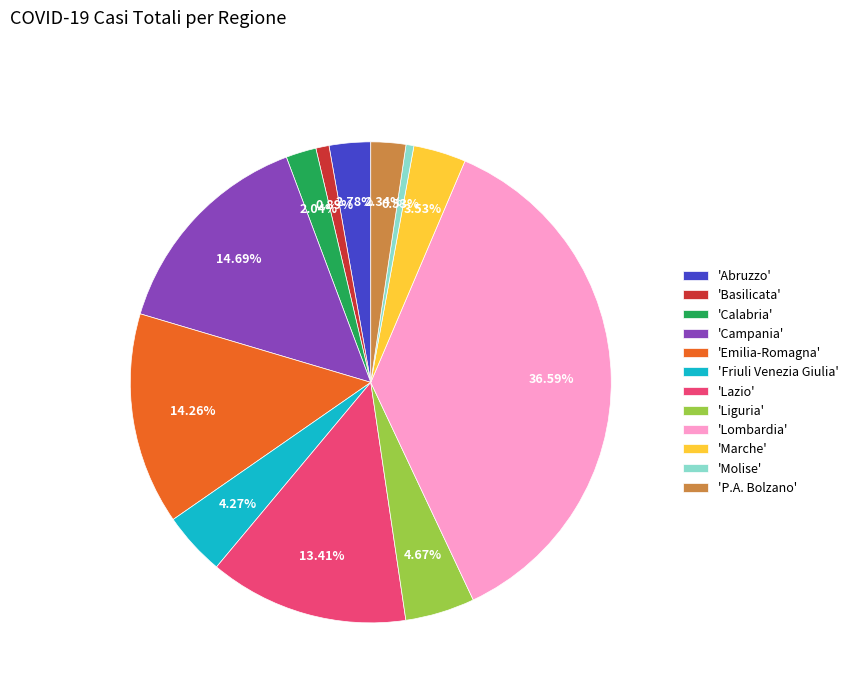

Is the sum of 'Marche' and 'Basilicata' greater than half?

No